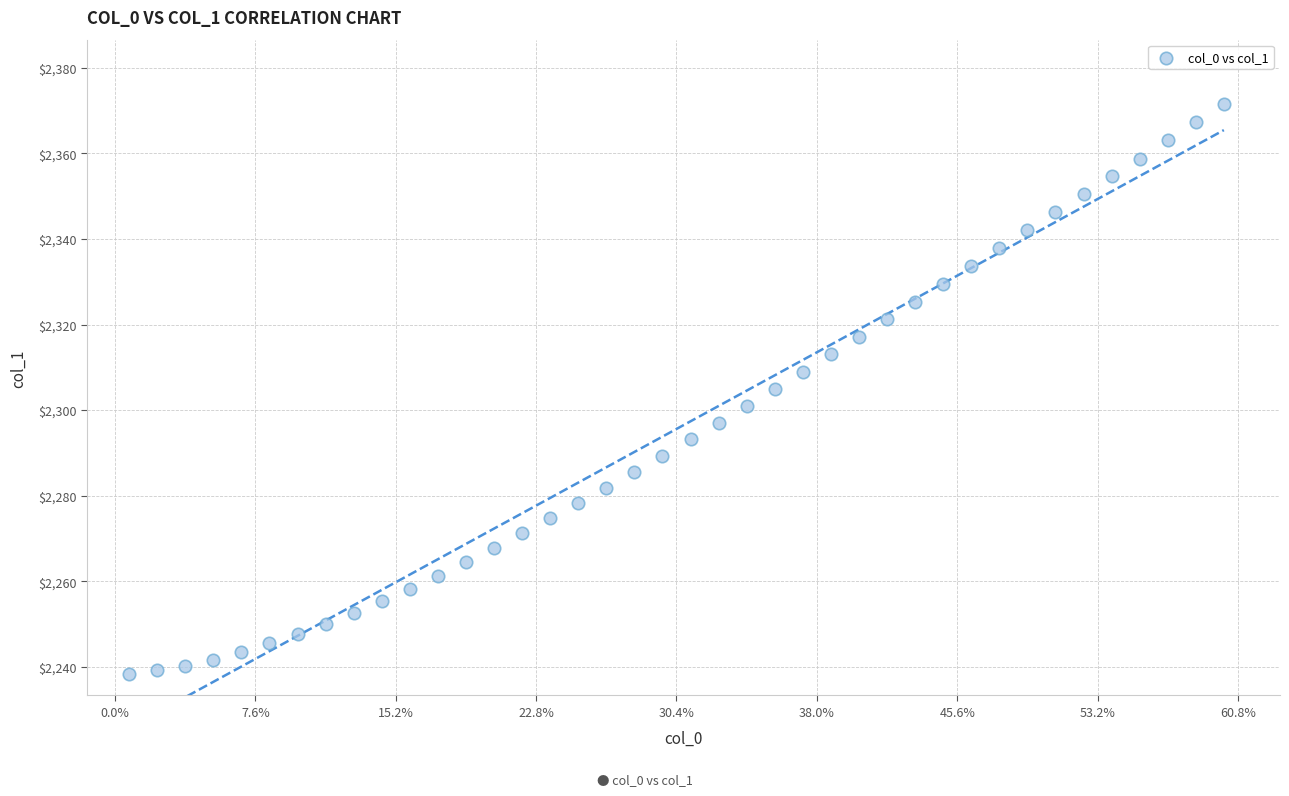

What is the range of Y values (max minus min)?

133.3